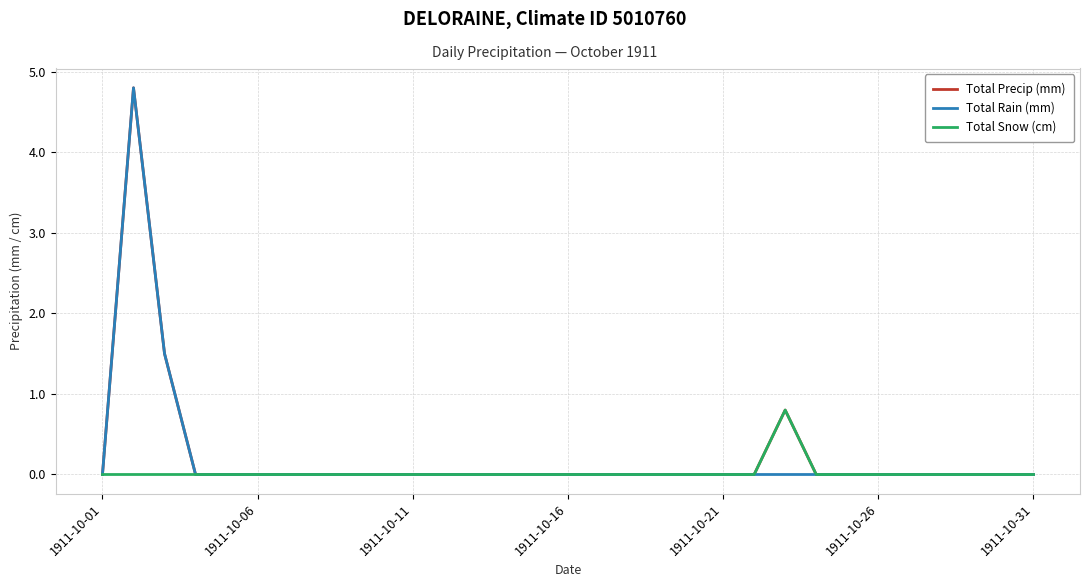

What is the highest value of the Total Snow (cm) series?

0.8